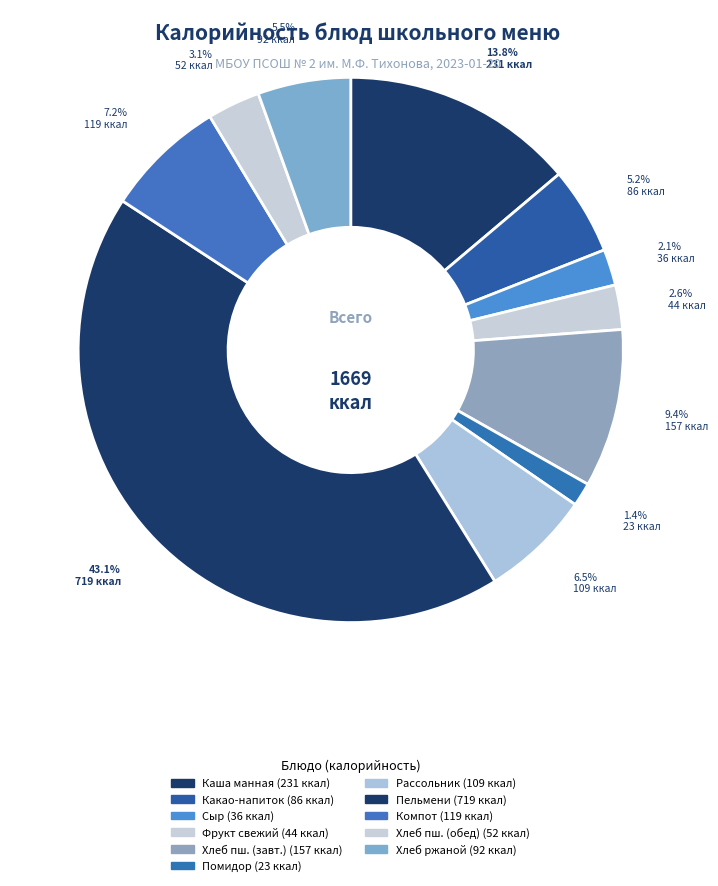

Count the number of slices in the pie.

11